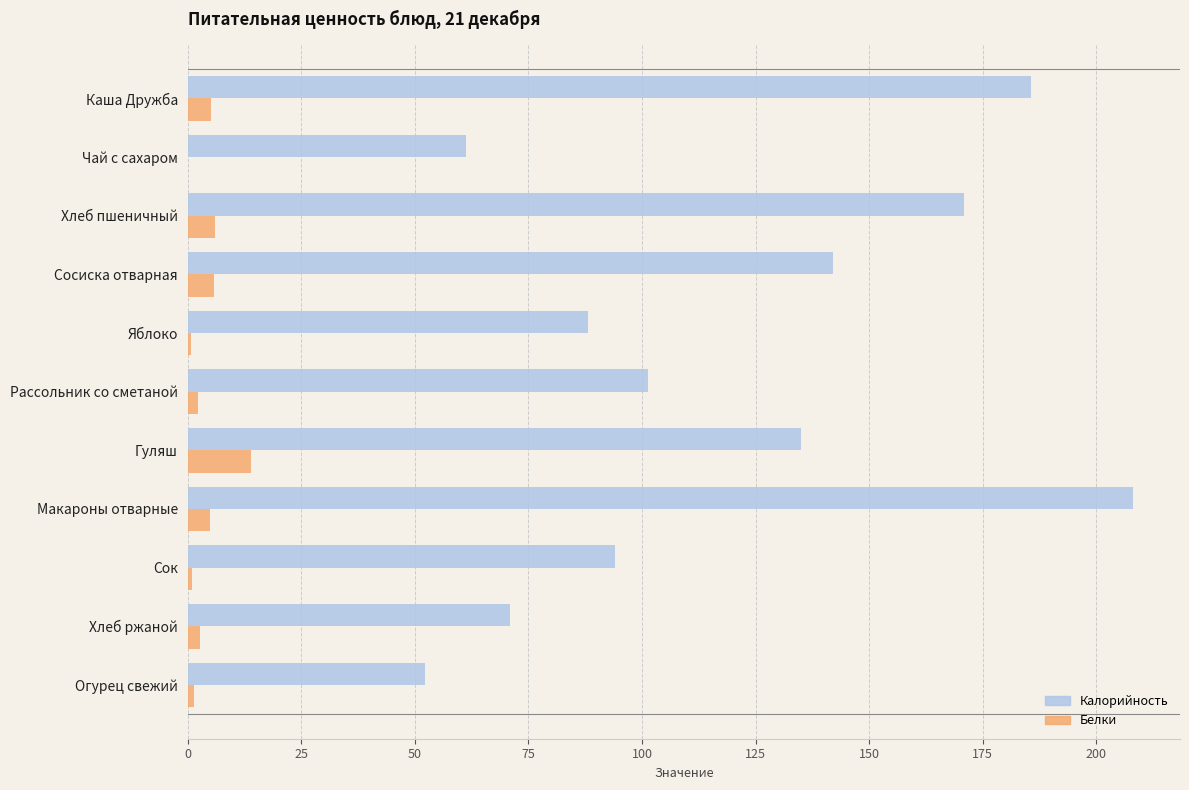

Is the value of Калорийность at Огурец свежий greater than the value of Белки at Яблоко?

Yes